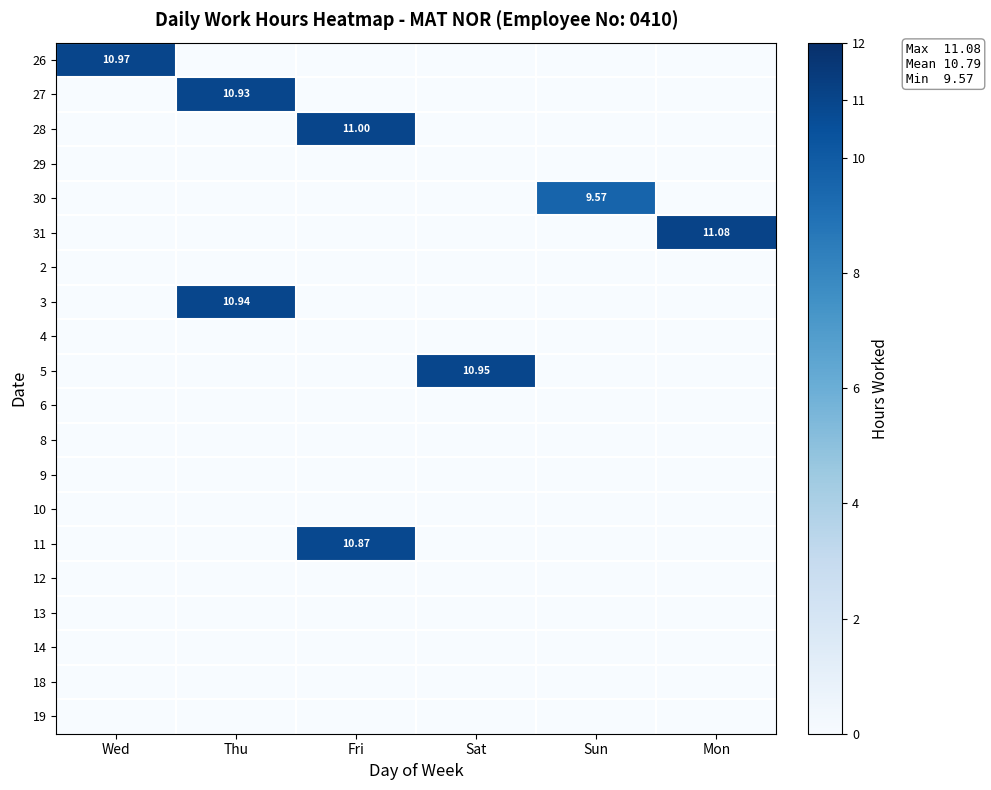

At how many categories does at least one series exceed 1?

6